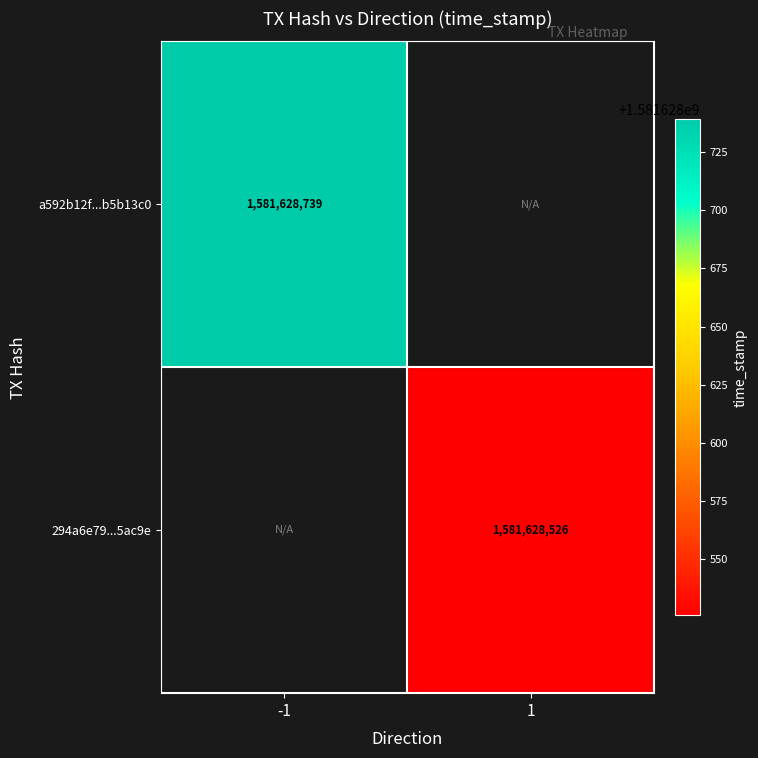

How many data points does each series have?

2